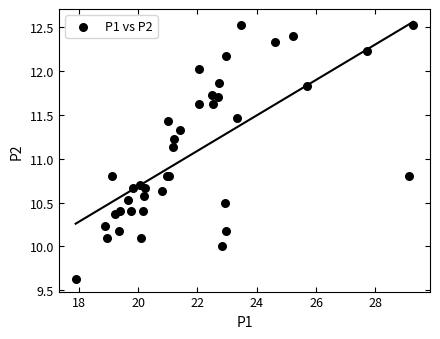

What Y value in the scatter plot is closest to 11?

11.1